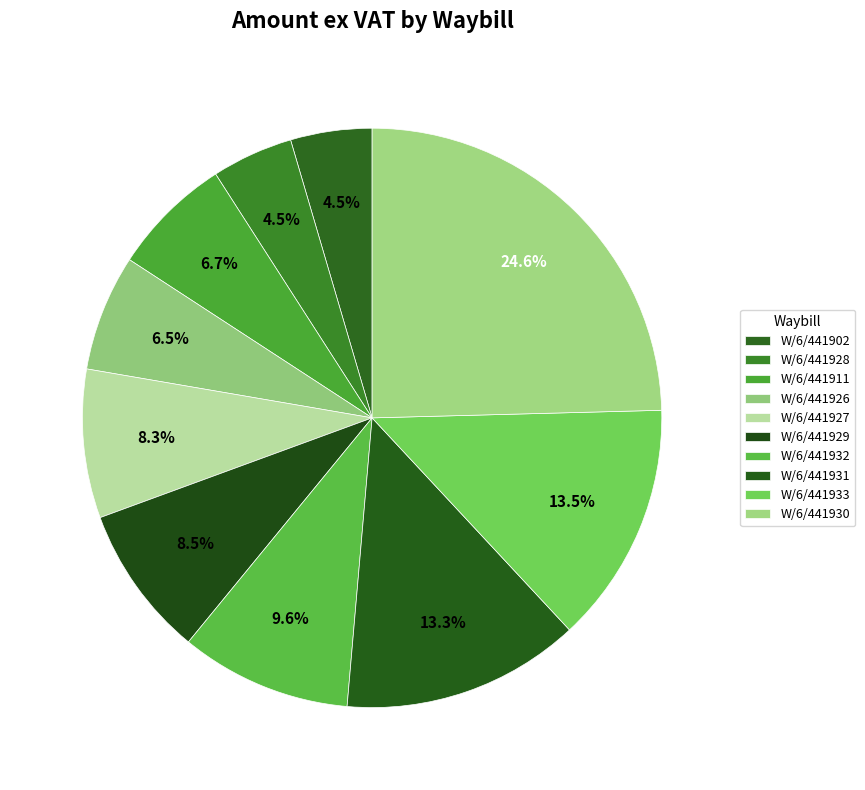

Which category has the biggest portion of the pie?

W/6/441930